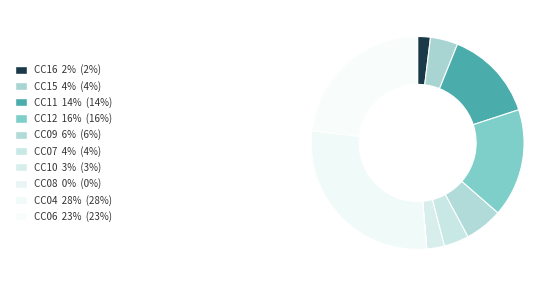

What portion of the pie excludes CC07?

96.2%